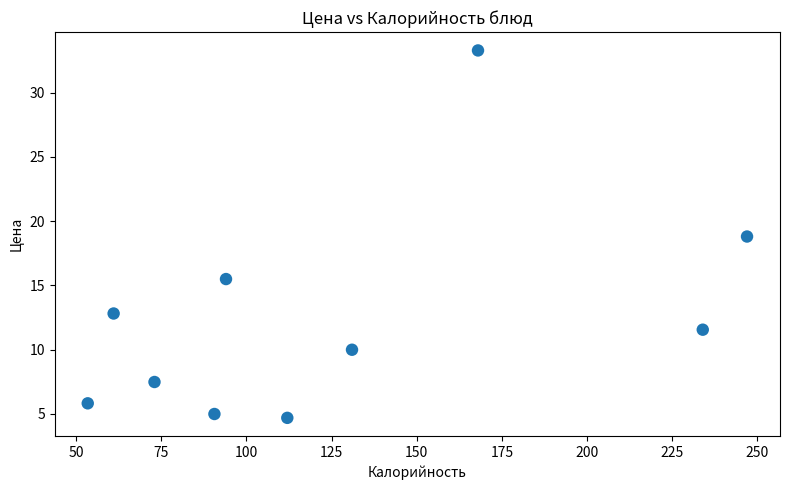

What Y value in the scatter plot is closest to 18?

18.8